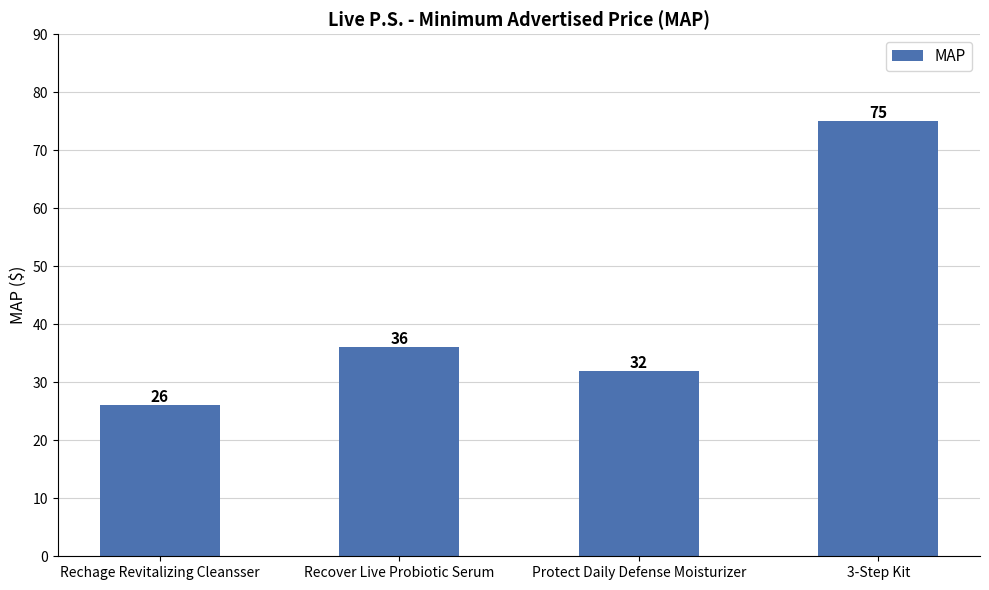

List the labels in order of value, smallest first.

Rechage Revitalizing Cleansser, Protect Daily Defense Moisturizer, Recover Live Probiotic Serum, 3-Step Kit